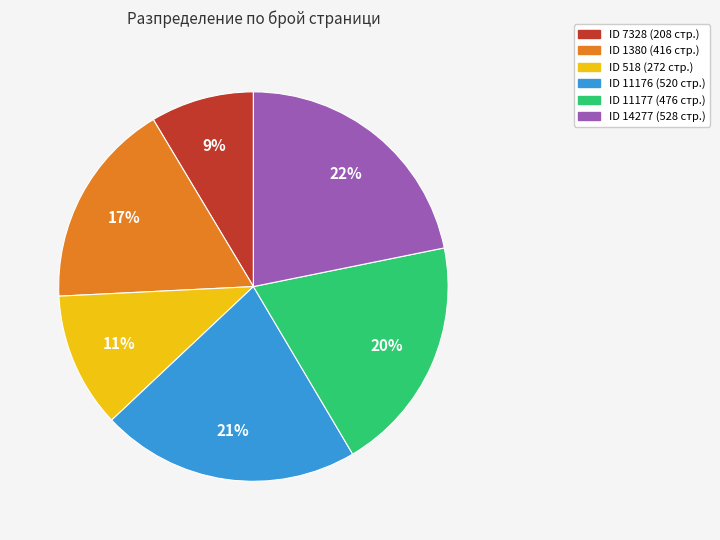

To the nearest percent, what is the average slice percentage?

17%